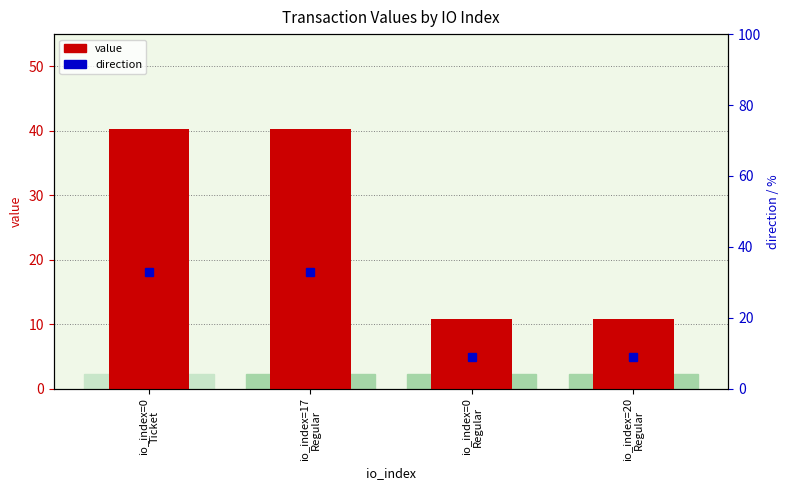

Approximately how many times larger is the value at io_index=17
Regular compared to io_index=0
Regular?

3.7